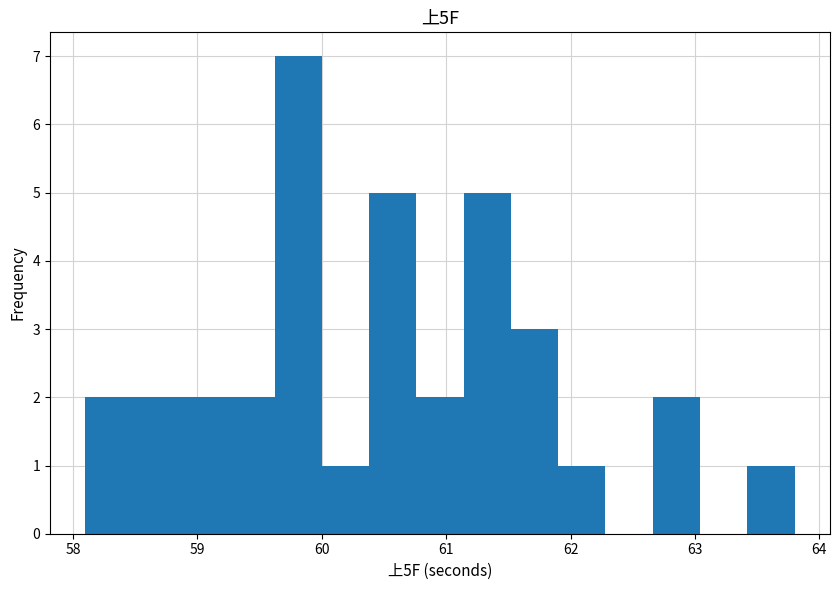

Read against the x-axis, roughly where is the centre of the tallest bar?

59.8